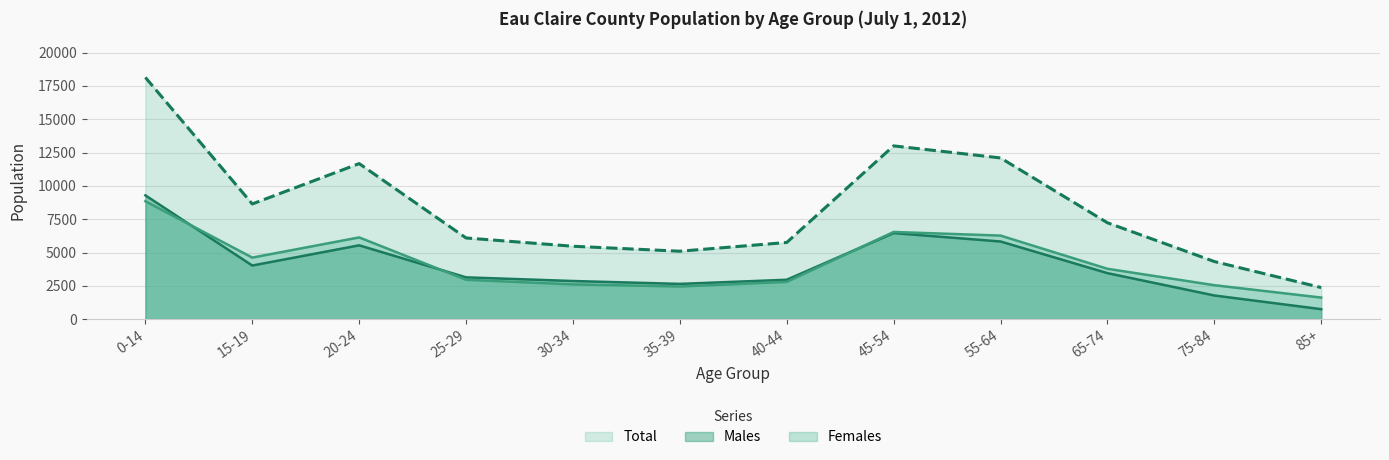

Is the value of Females at 20-24 greater than the value of Total at 55-64?

No